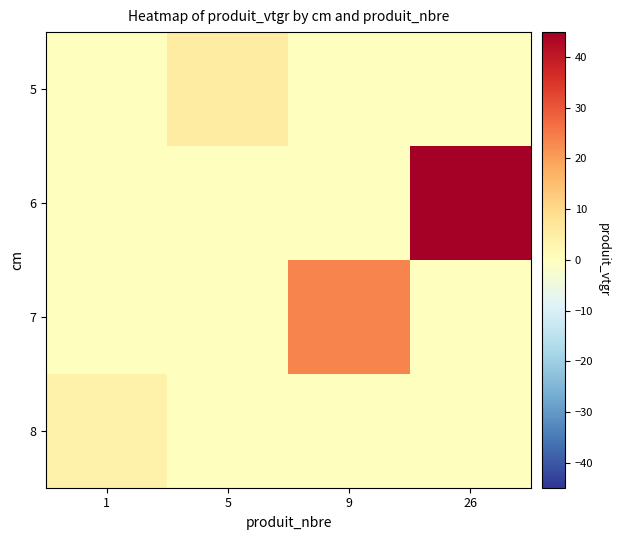

What is the total value across all series at 9?

23.8